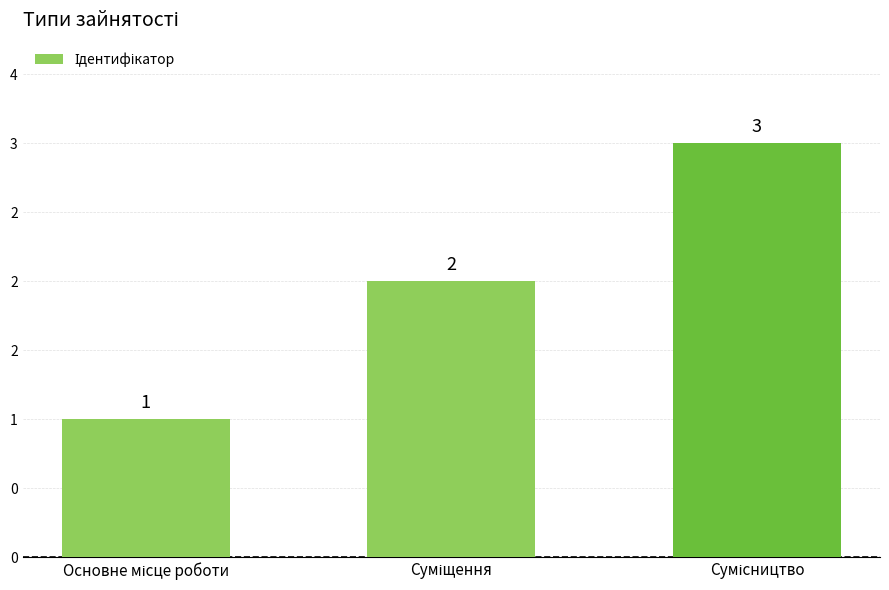

What is the sum of all values?

6